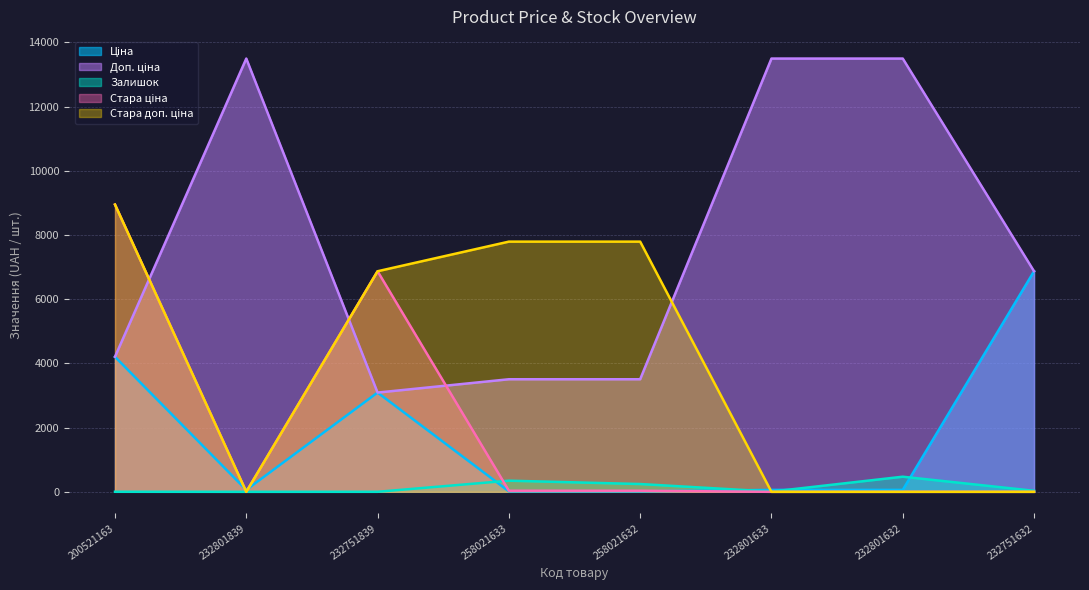

How many values in the Стара ціна series are below 34?

4